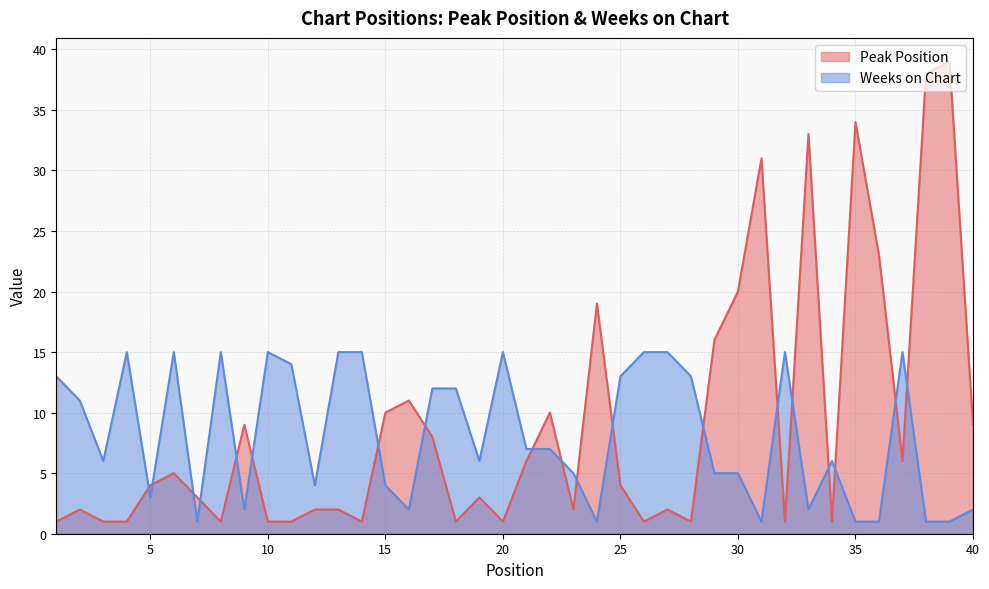

What is the difference between the Peak Position values at 6 and 34?

4